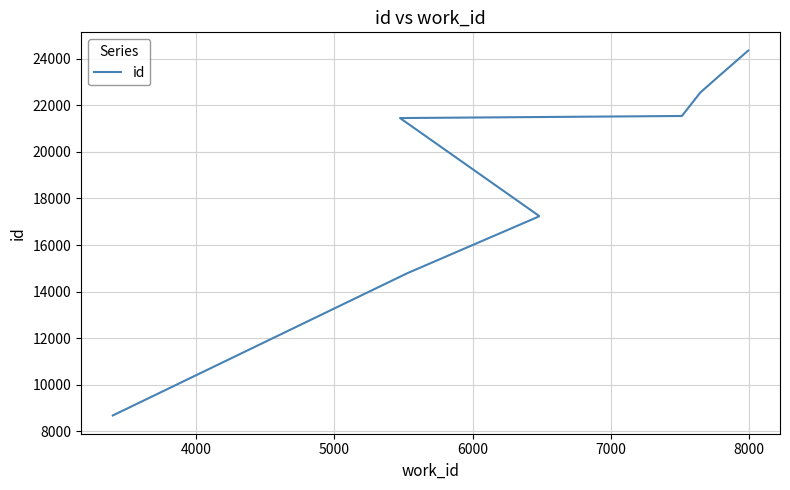

Reading right to left, what are all the values shown in this chart?

24347	23203	22548	21543	21540	21451	17248	17220	14793	8687